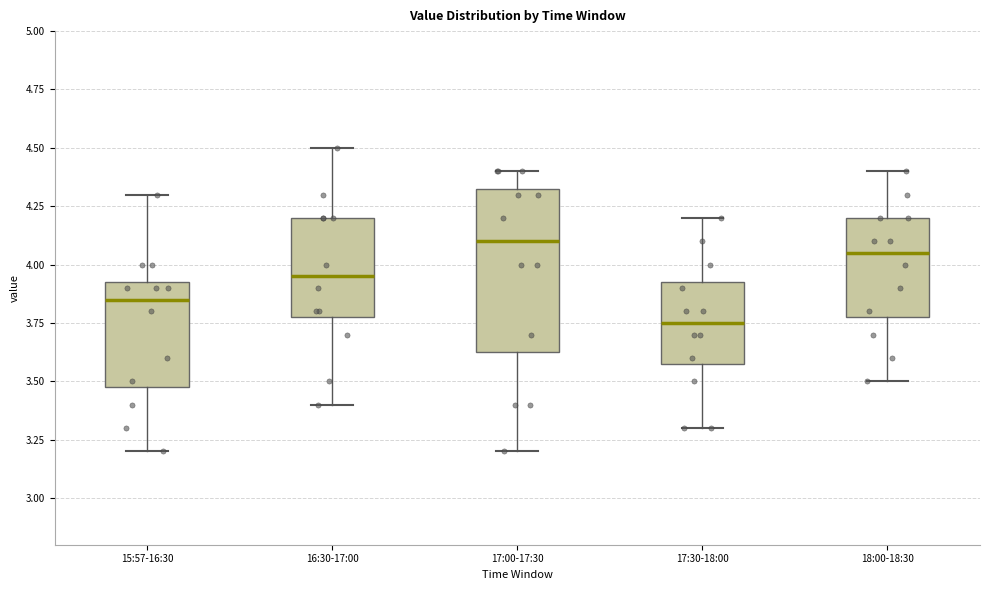

Where does the median line of the box for 17:00-17:30 sit on the y-axis? The values are not printed on the chart, so give them approximately, as read against the axis.

4.10